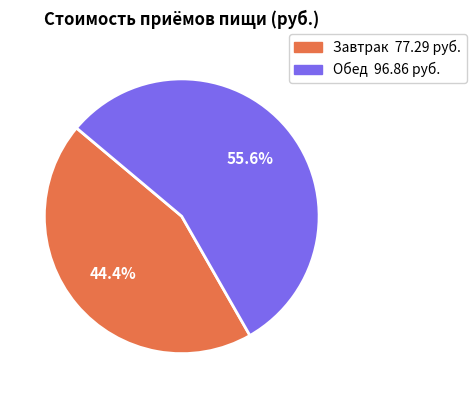

To the nearest percent, what is the combined percentage of Завтрак and Обед?

100%